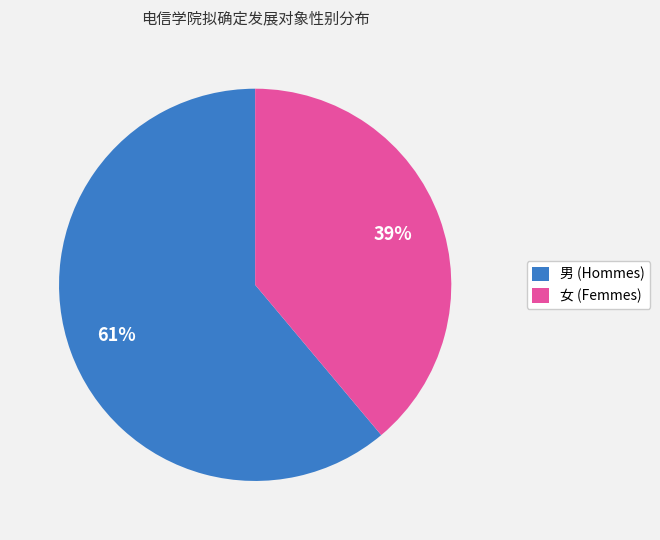

Is 女 the majority of the pie?

No